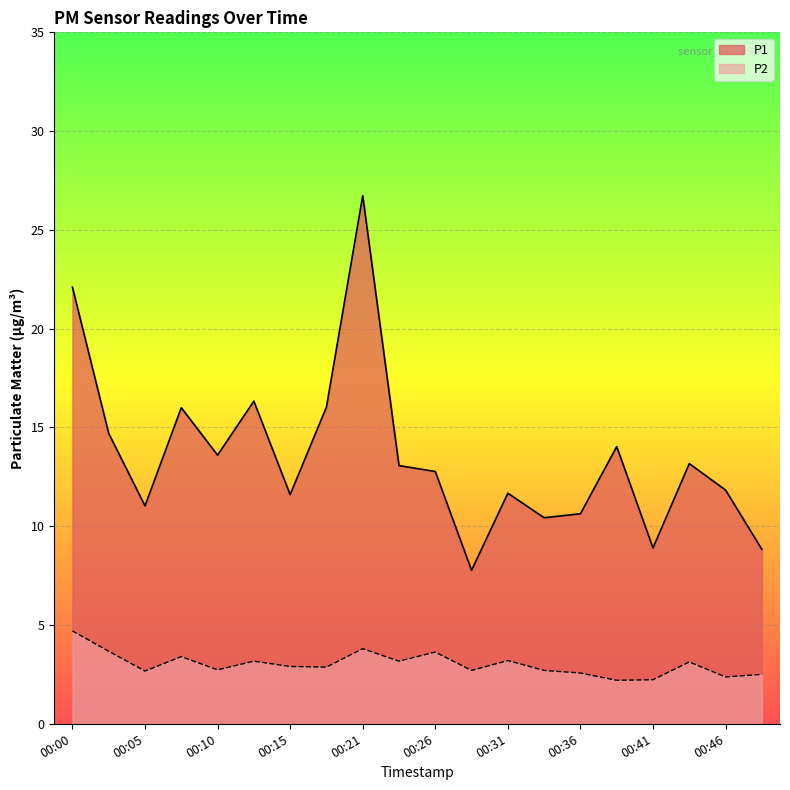

True or false: P1 and P2 cross at least once.

False